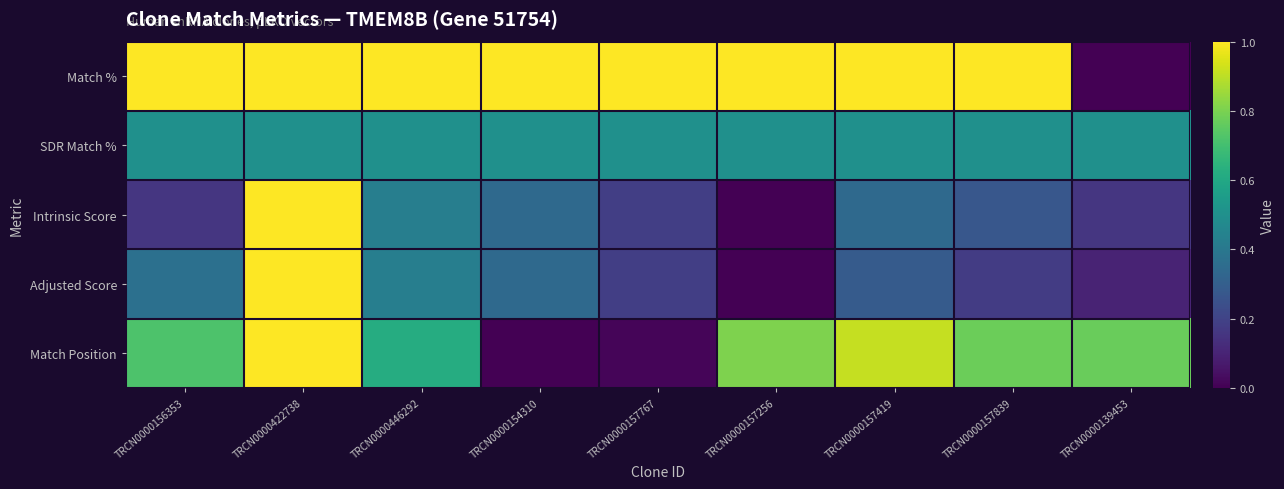

Count the number of data series in this chart.

5